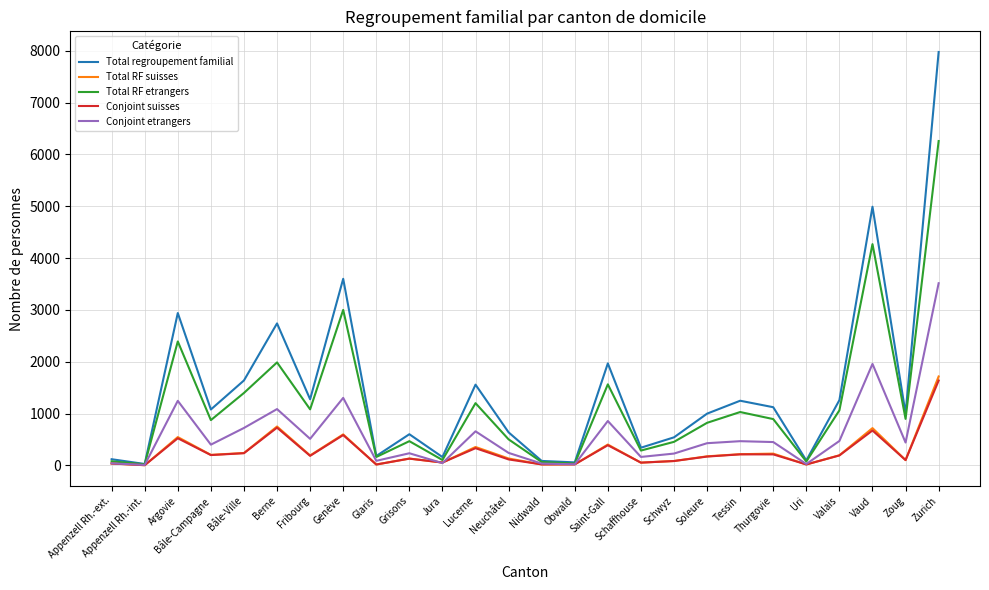

What is the highest value of the Total RF suisses series?

1717